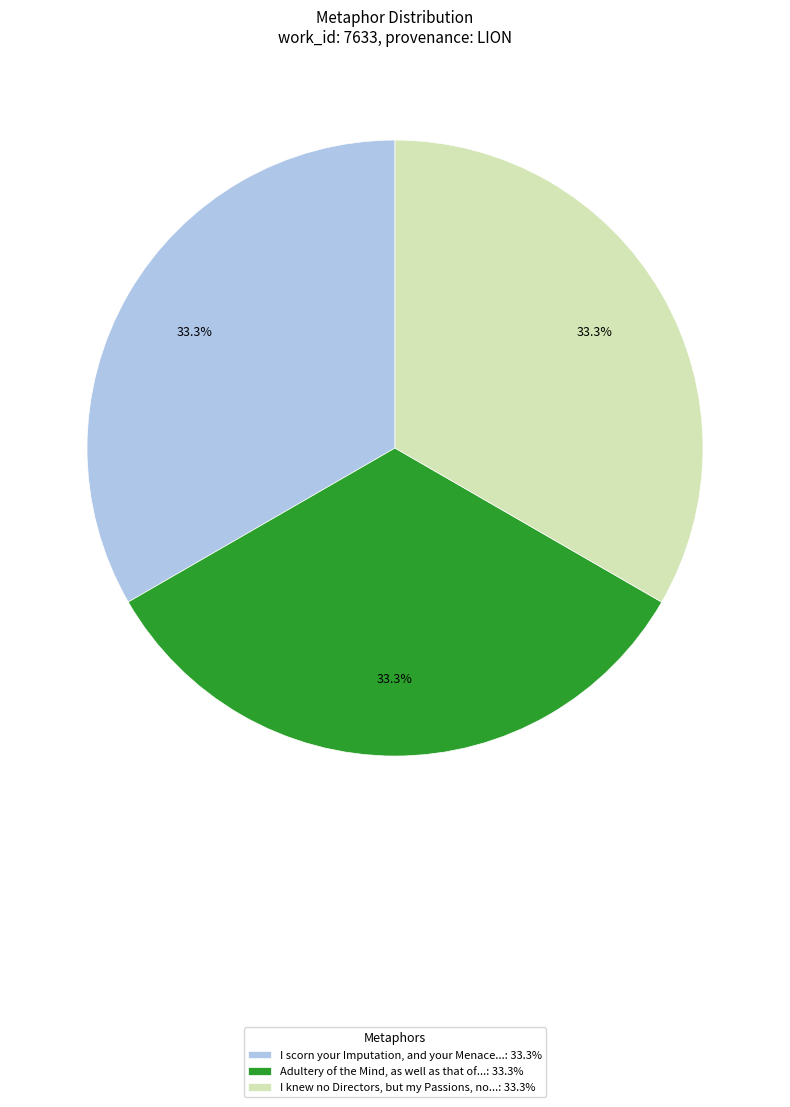

Count the number of slices in the pie.

3